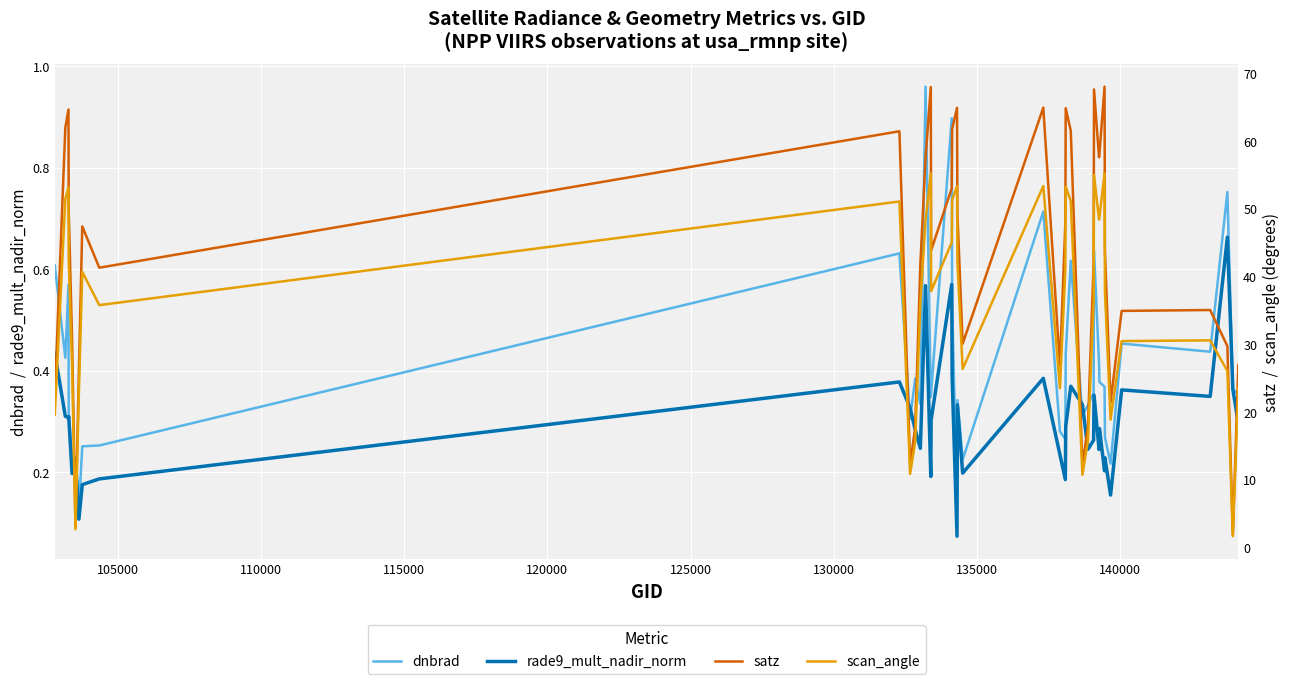

What is the sum of all scan_angle values?

1430.1